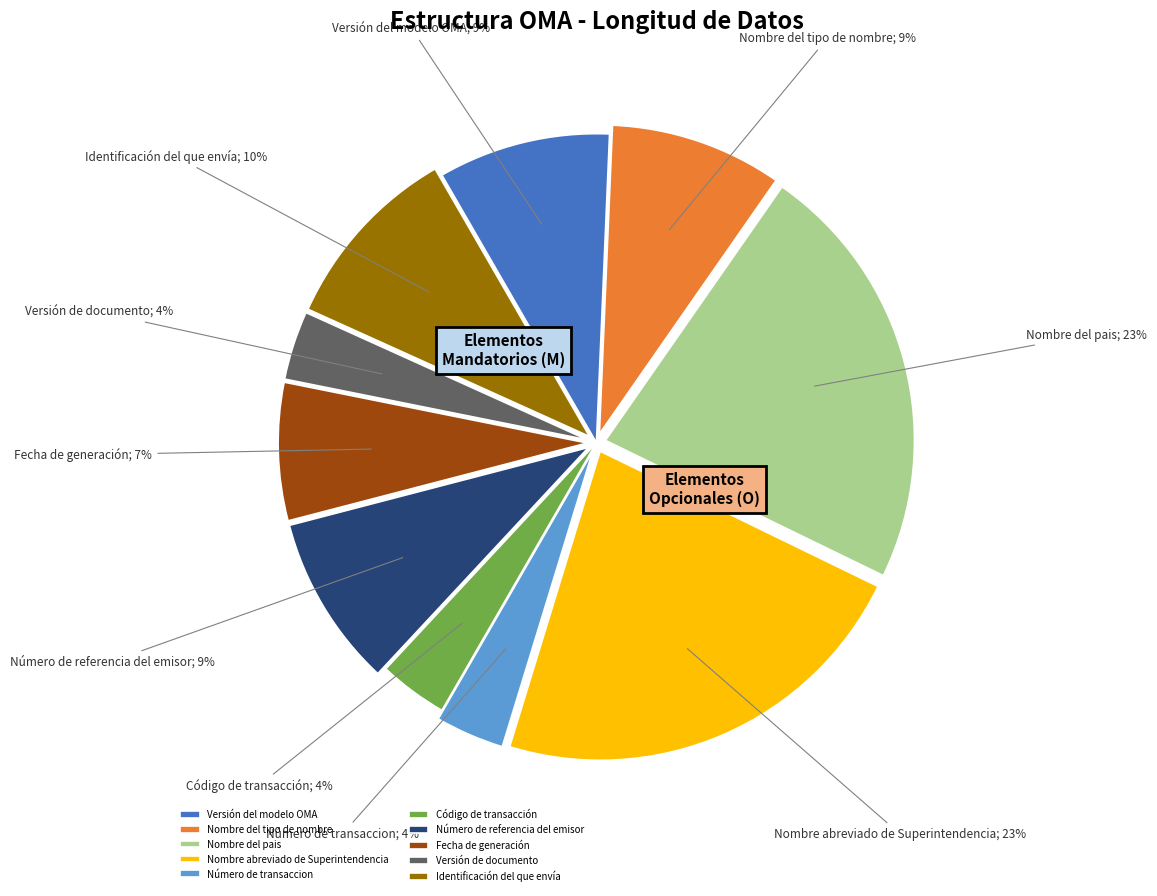

To the nearest percent, what percentage of the pie is Nombre del pais?

23%